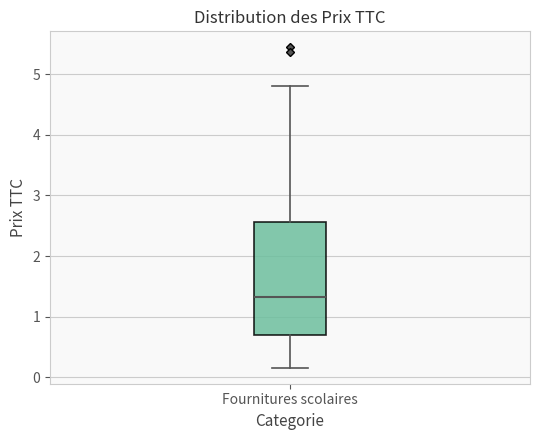

Read this box plot against the y-axis: the position of the median line, the range covered by the box, and the ends of both whiskers. The values are not printed on the chart, so give them approximately, as read against the axis.

median 1.3, box 0.7 to 2.6, whiskers 0.2 to 4.8